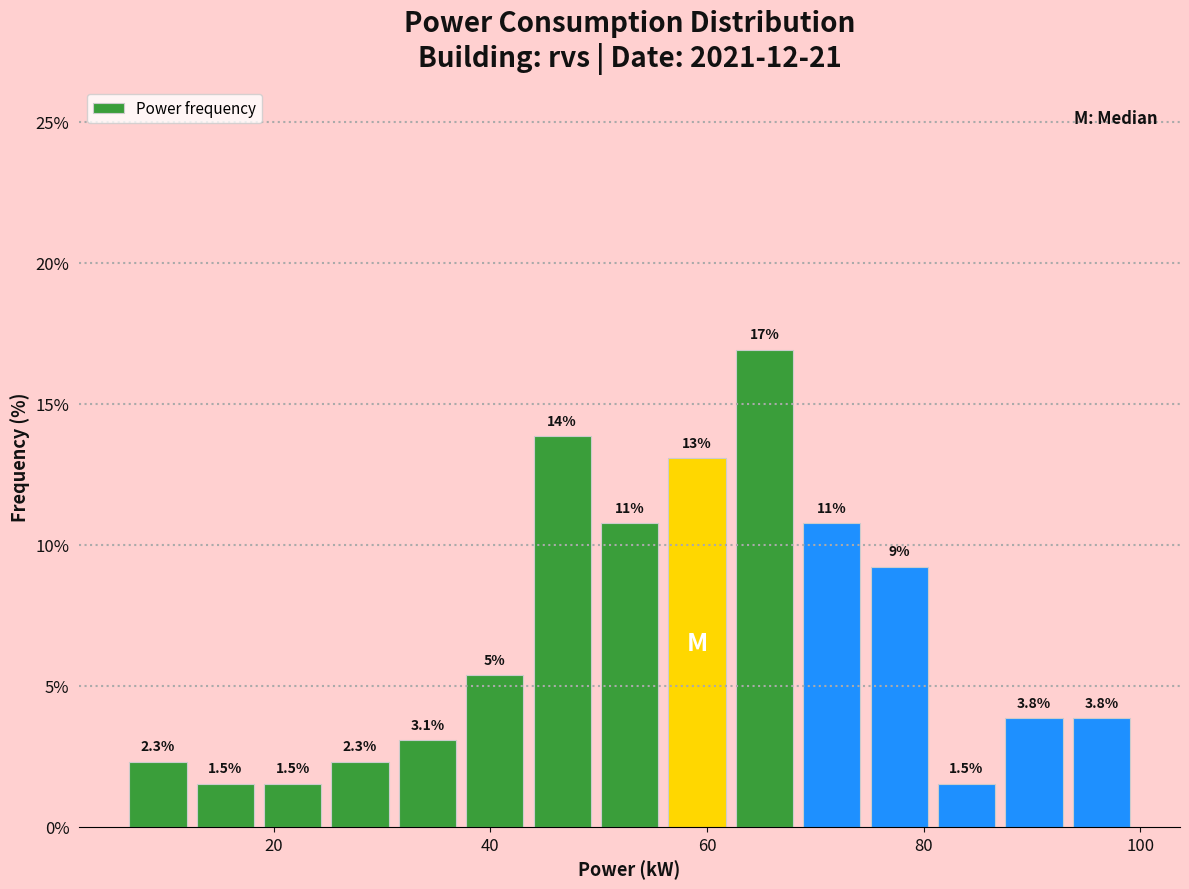

Around what value on the x-axis is the tallest bar? Give the approximate position of its centre, as read against the axis.

66